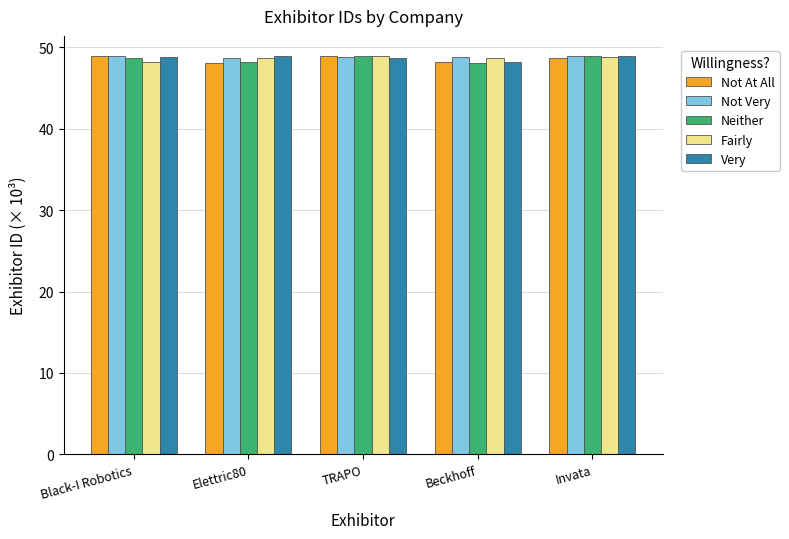

What is the sum of all Very values?

243.8